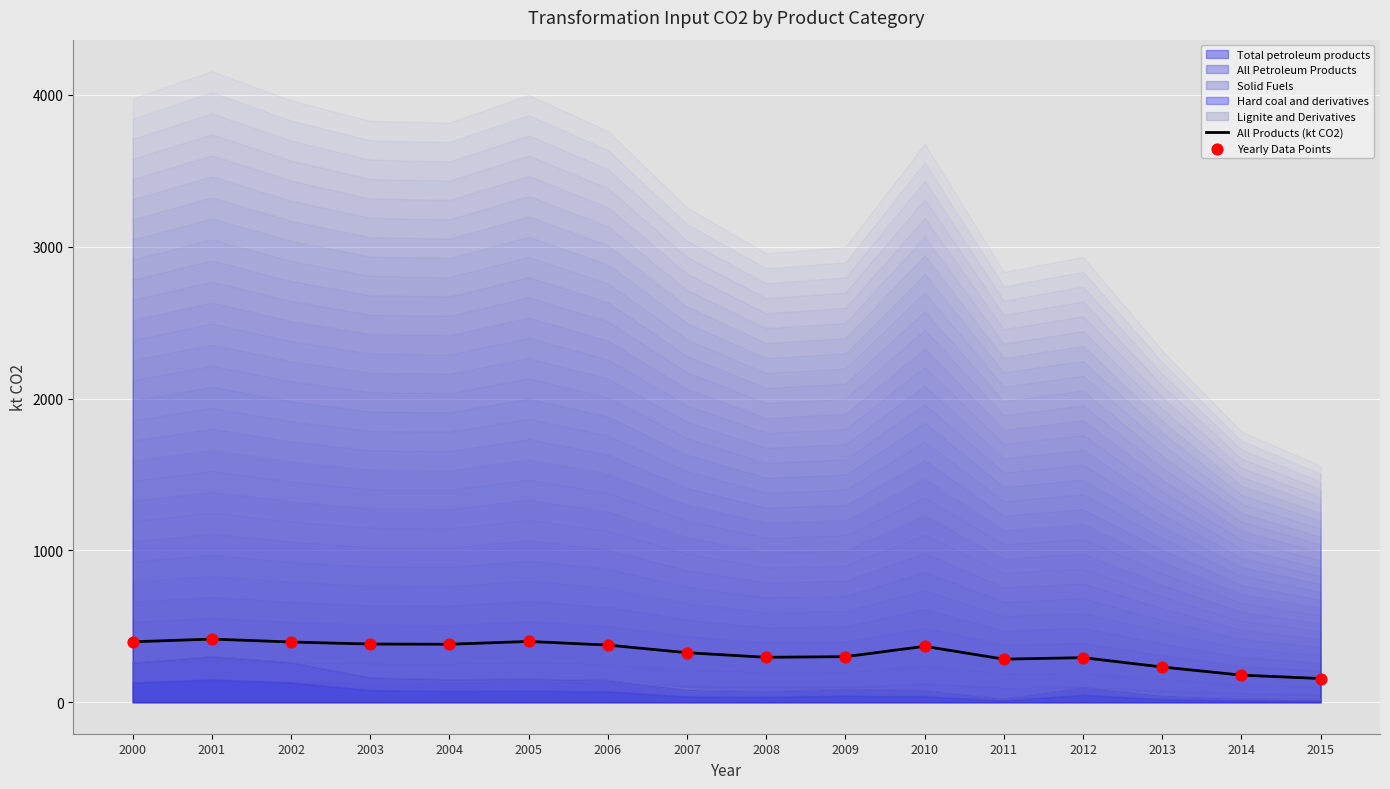

Which series reaches the maximum Y coordinate?

All Products (kt CO2)